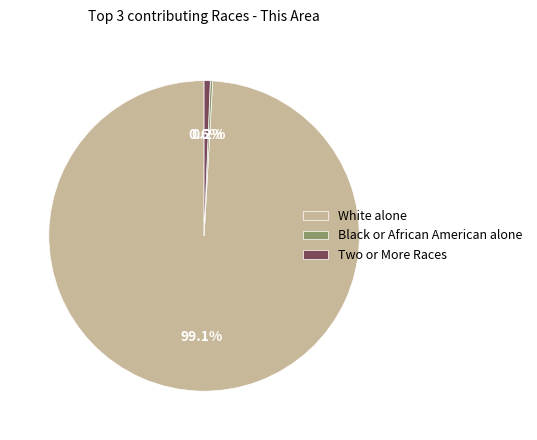

Is it true that White alone is 87% of the pie?

False